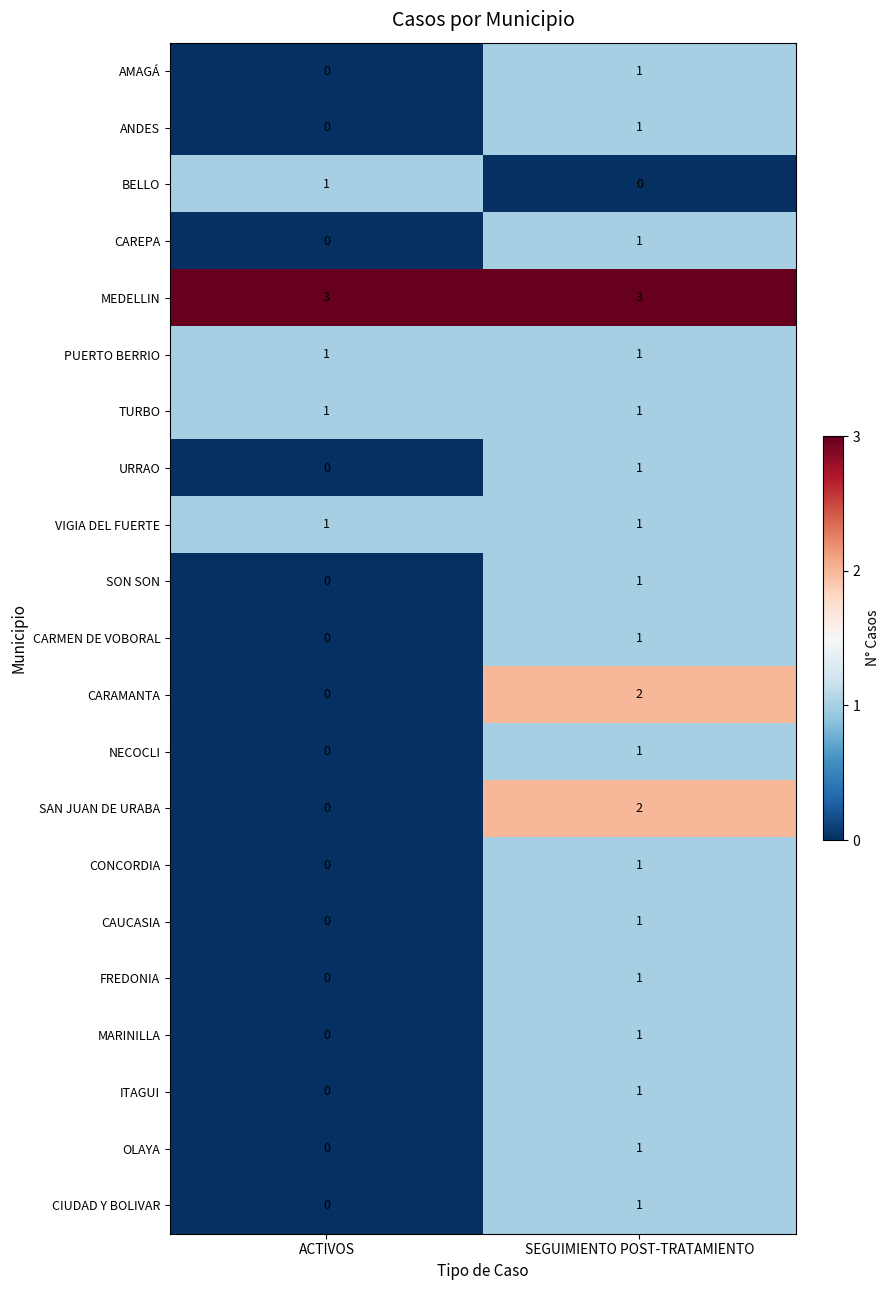

At which category is the sum across all series the highest?

SEGUIMIENTO POST-TRATAMIENTO